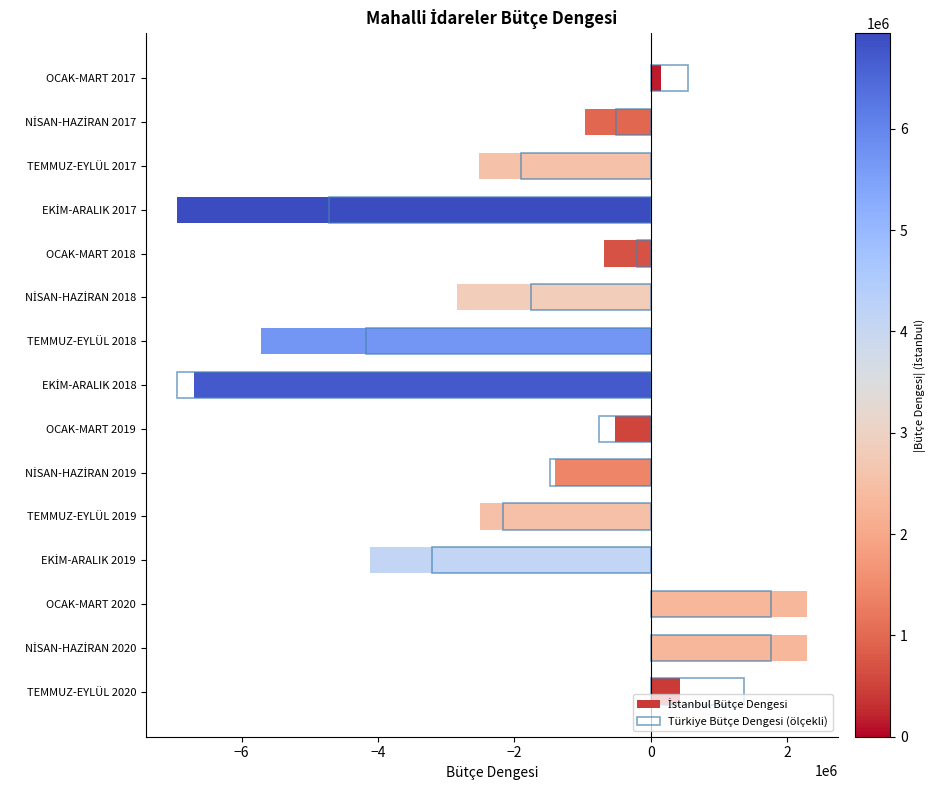

Read the İstanbul Bütçe Dengesi value at TEMMUZ-EYLÜL 2019.

-2510983.0